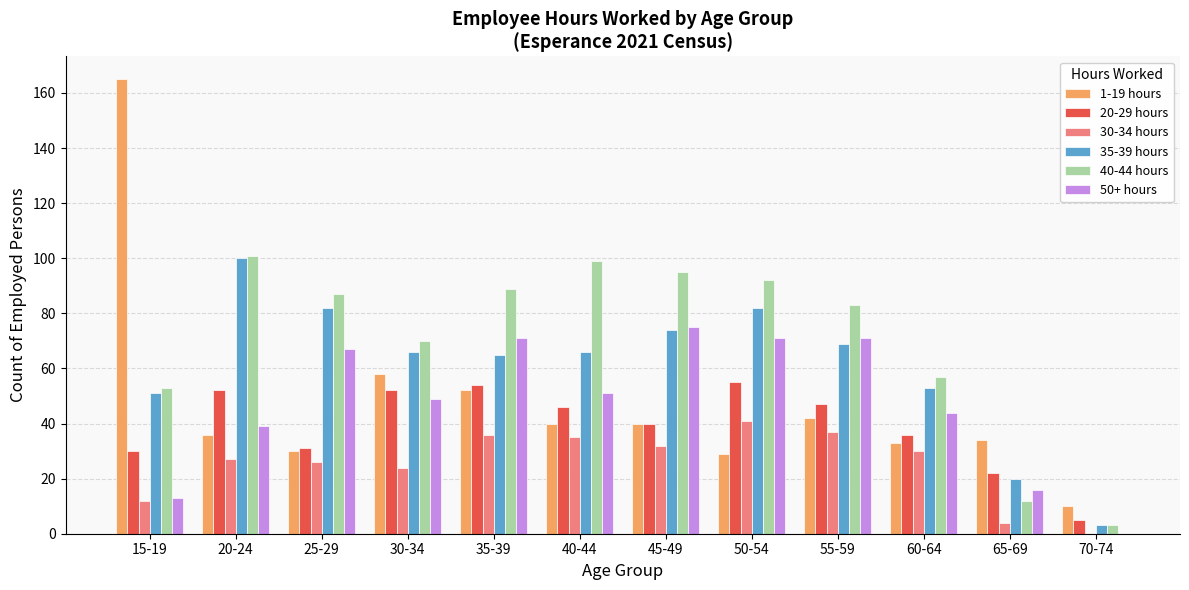

True or false: 40-44 hours has a value of 41 at 25-29.

False